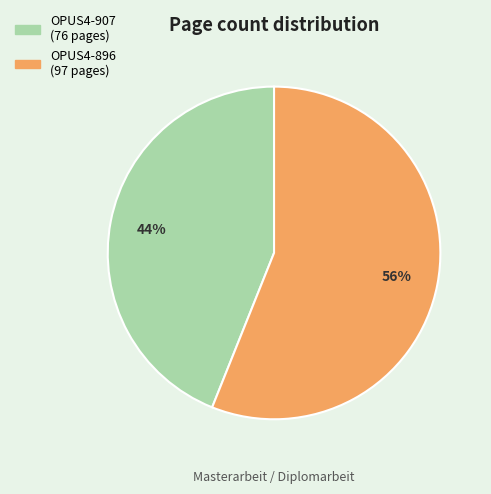

To the nearest percent, what is the average slice percentage?

50%